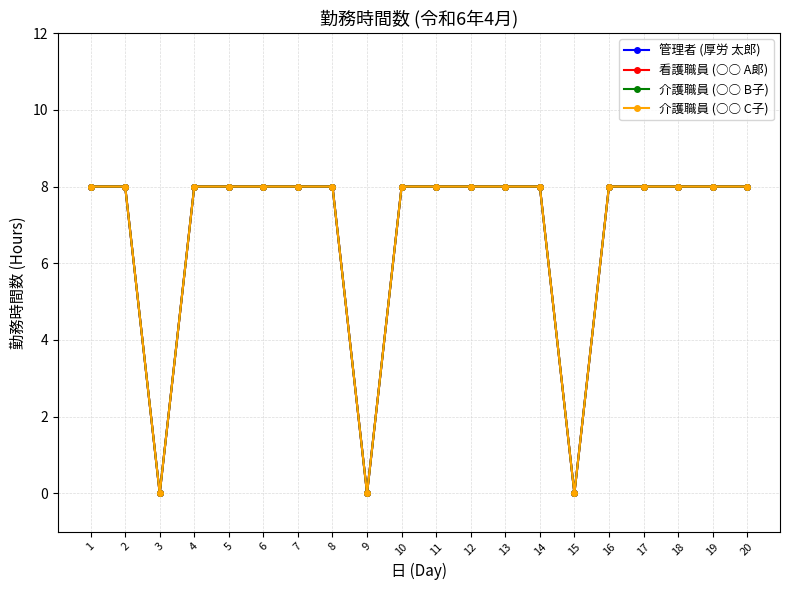

What is the difference between the maximum and minimum values in the 看護職員 (○○ A郞) series?

8